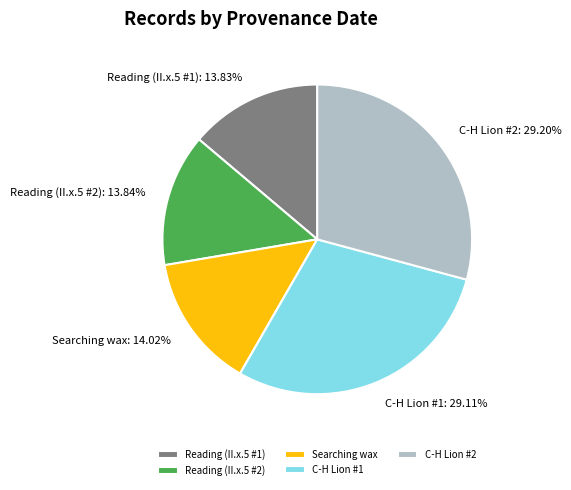

Is there any slice that represents more than half of the pie?

No